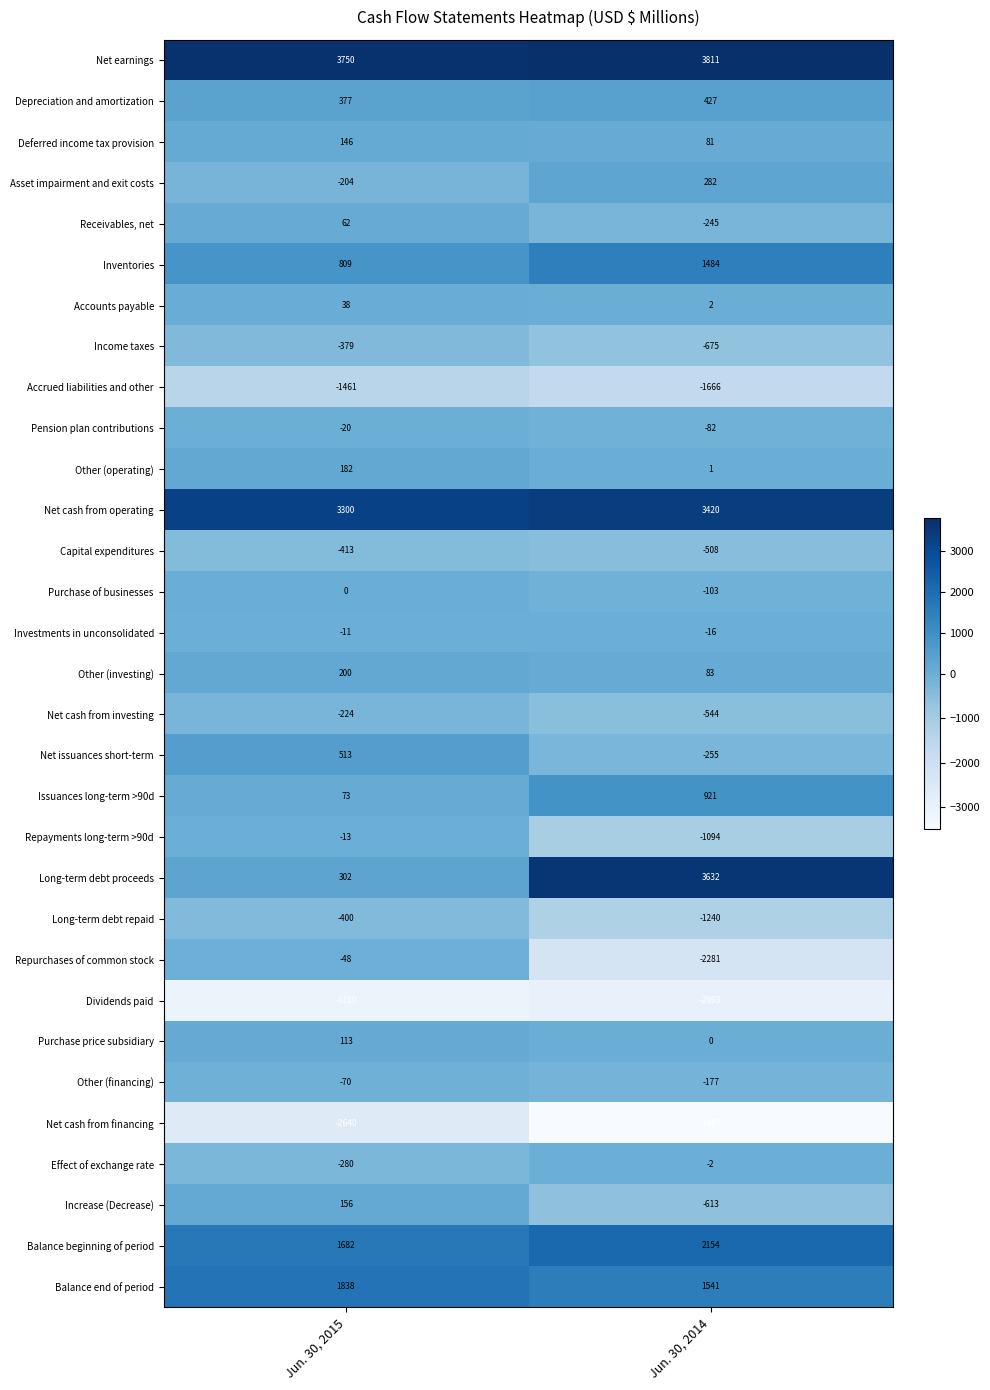

What is the difference between the highest and lowest values at Jun. 30, 2015?

6860